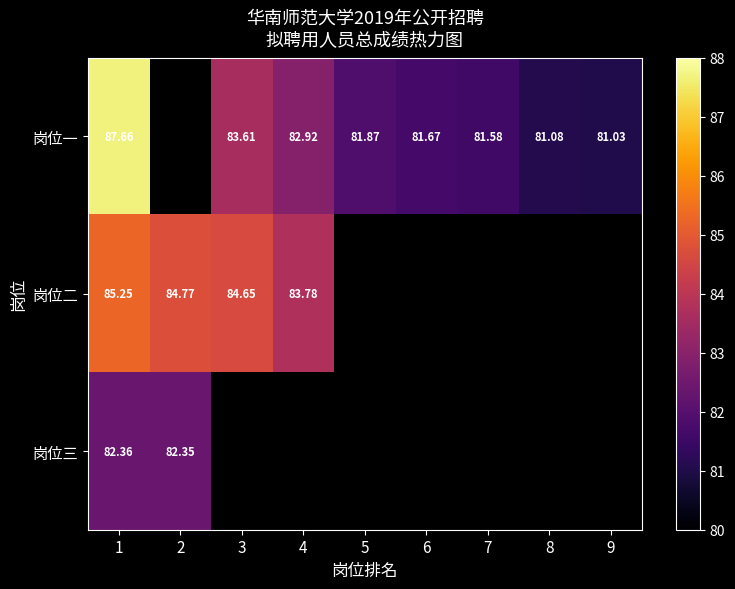

At which label does 岗位二 reach its minimum?

4